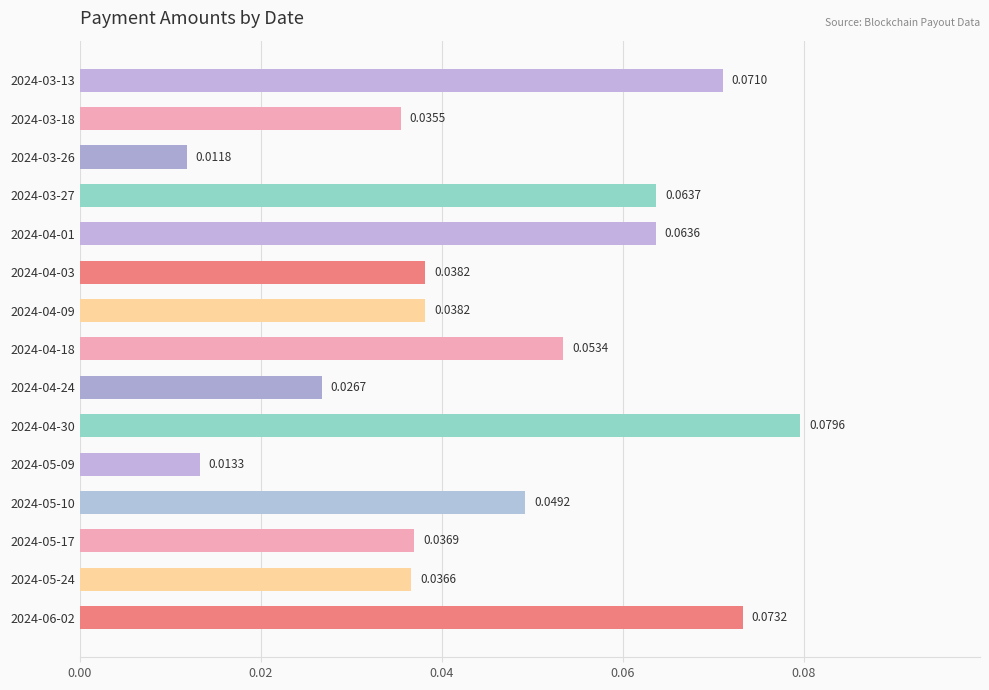

Between 2024-03-26 and 2024-04-09, which is larger?

2024-04-09